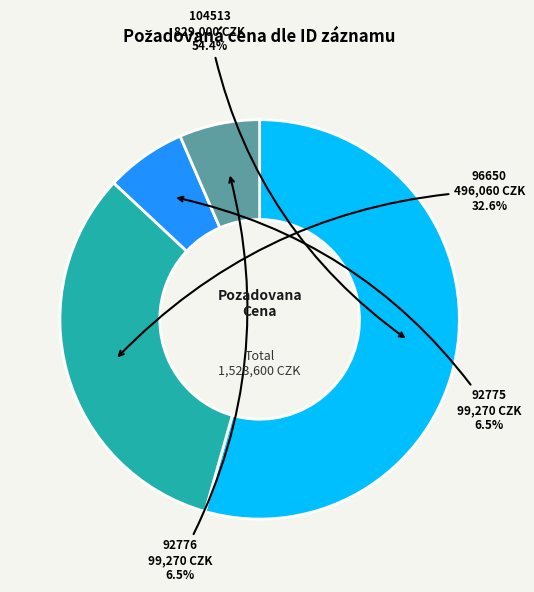

Do 104513 and 96650 together represent more than half of the pie?

Yes